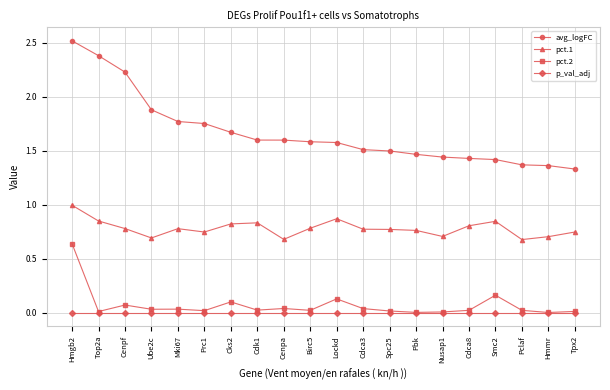

What are all the series names shown in the legend?

avg_logFC, pct.1, pct.2, p_val_adj